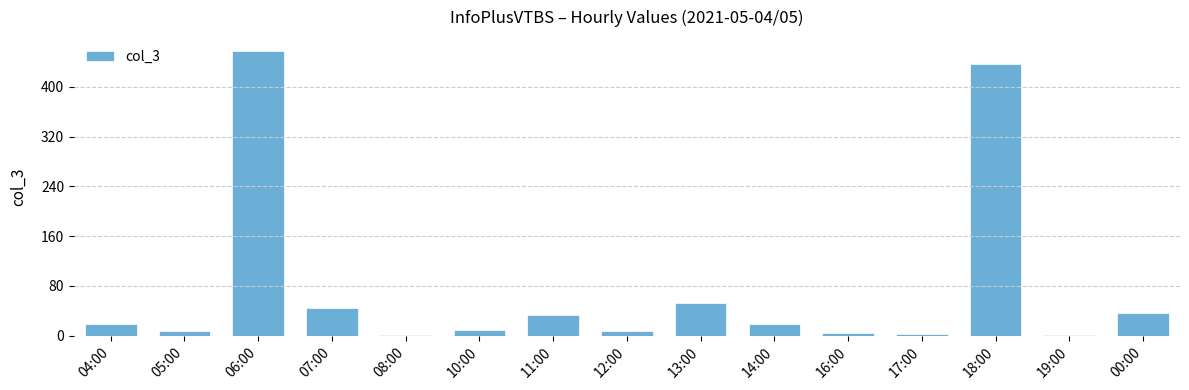

Between 19:00 and 14:00, which is larger?

14:00